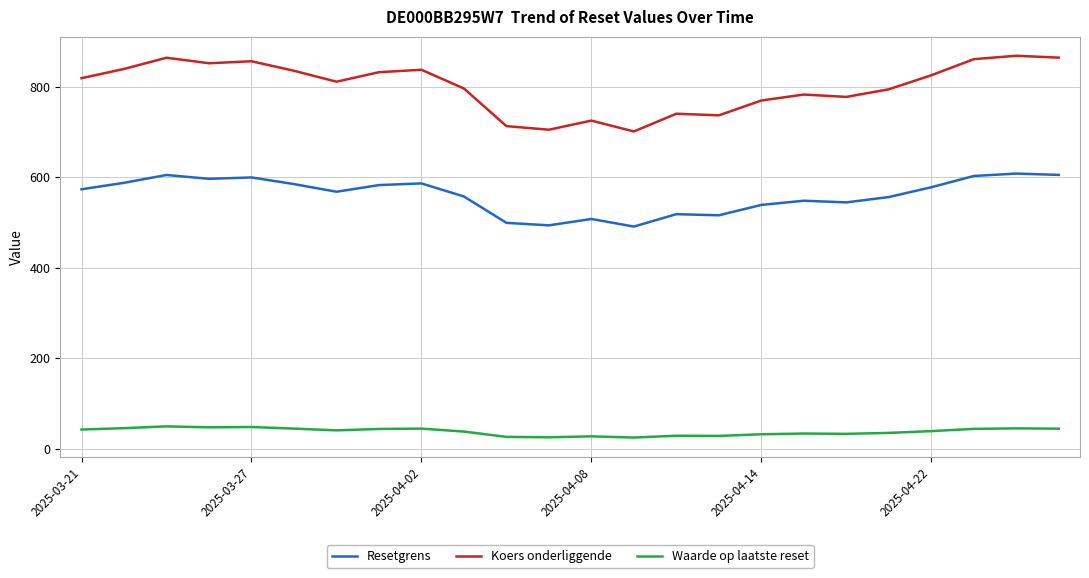

True or false: Resetgrens and Waarde op laatste reset intersect in this chart.

False